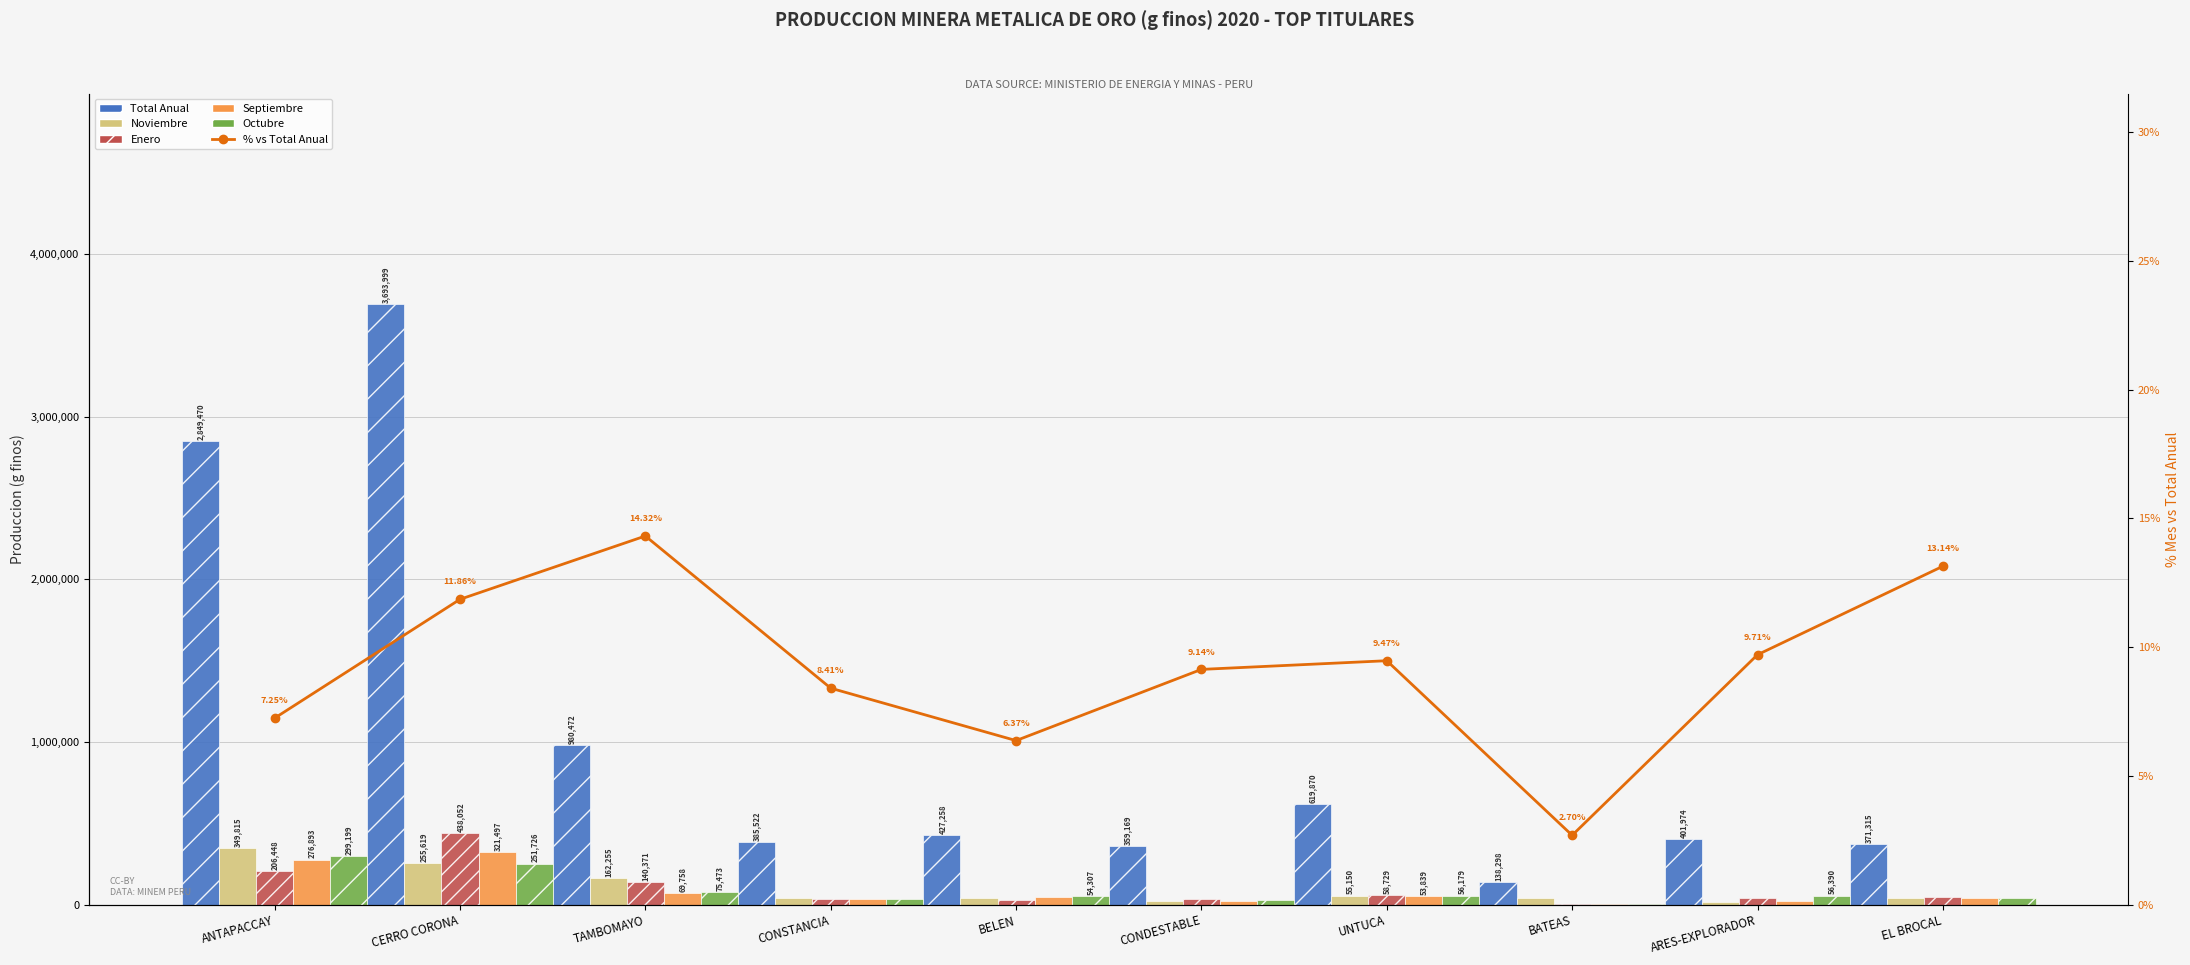

How many data points in Noviembre are less than 44015?

5